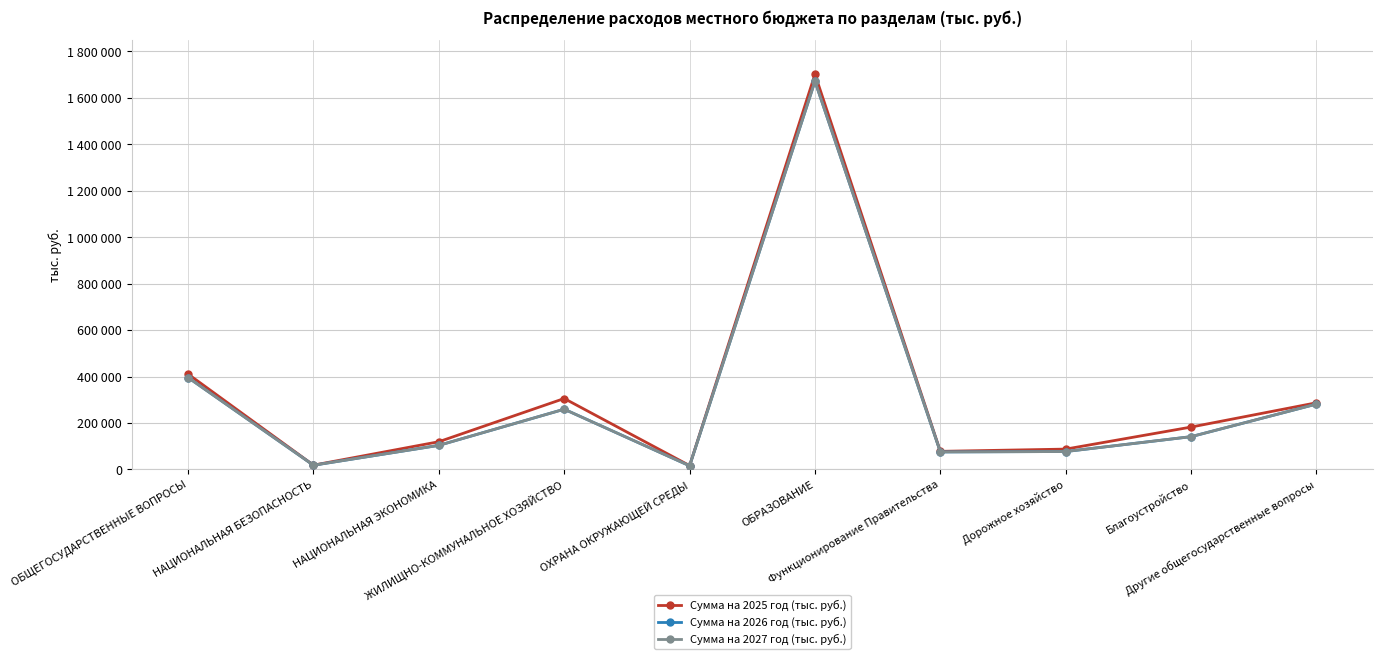

What is the label of the 6th point from the left?

ОБРАЗОВАНИЕ